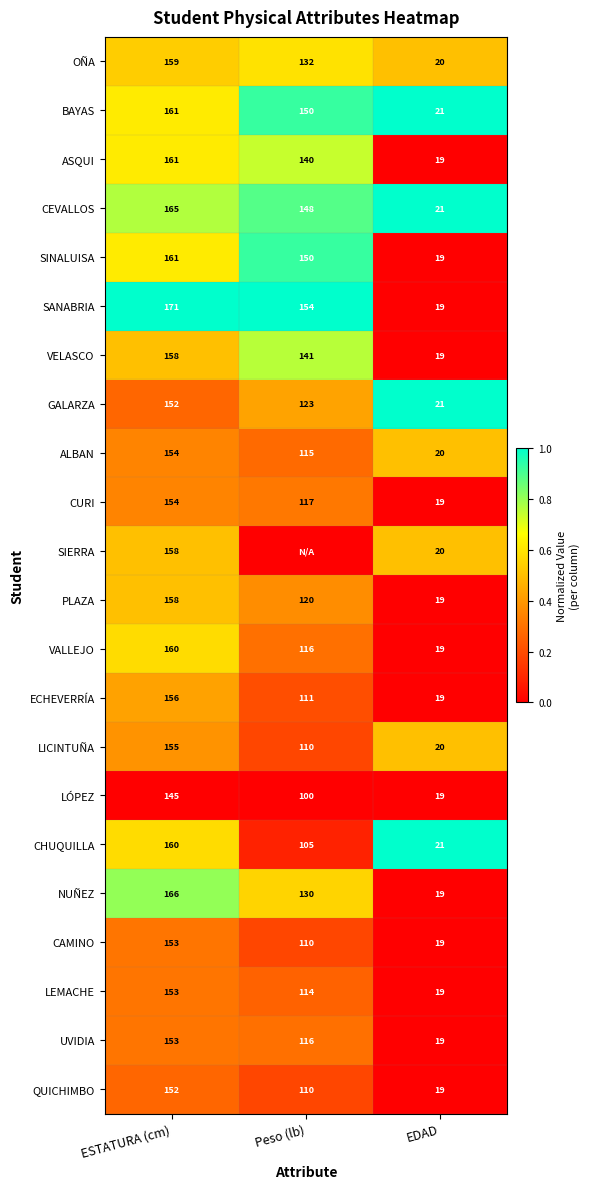

Rank the categories by CHUQUILLA value from lowest to highest.

EDAD, Peso (lb), ESTATURA (cm)